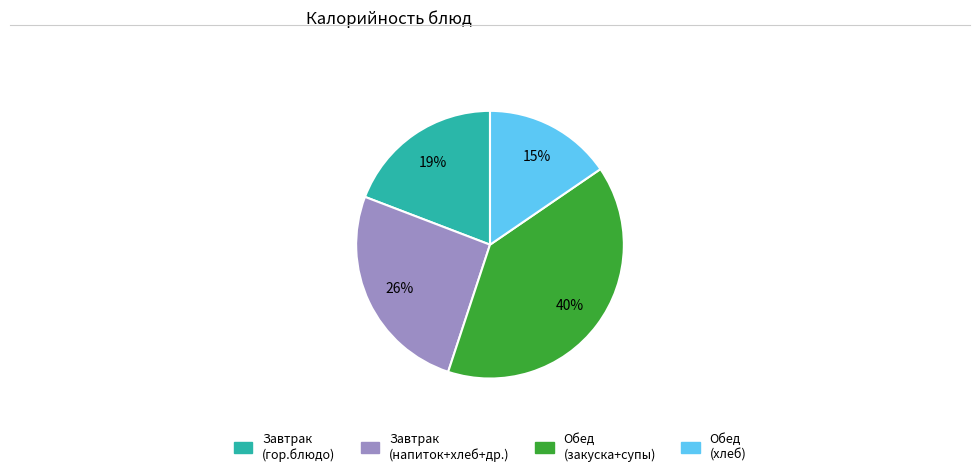

How many segments does this pie chart have?

4